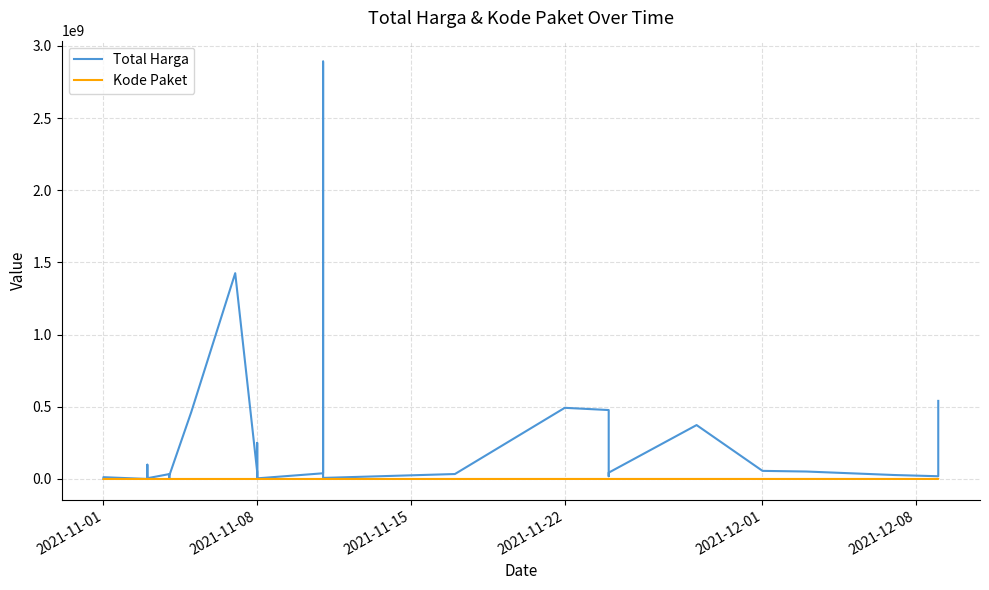

True or false: Kode Paket and Total Harga intersect in this chart.

False